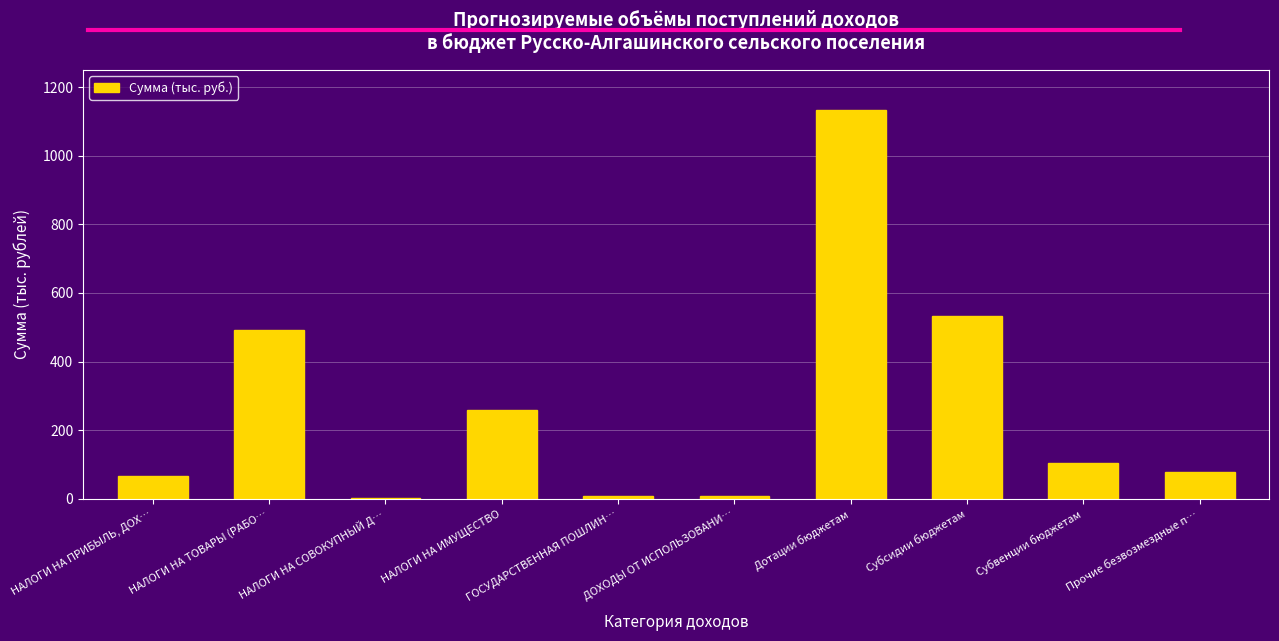

What is the change in value from НАЛОГИ НА СОВОКУПНЫЙ Д… to Прочие безвозмездные п…?

+77.0